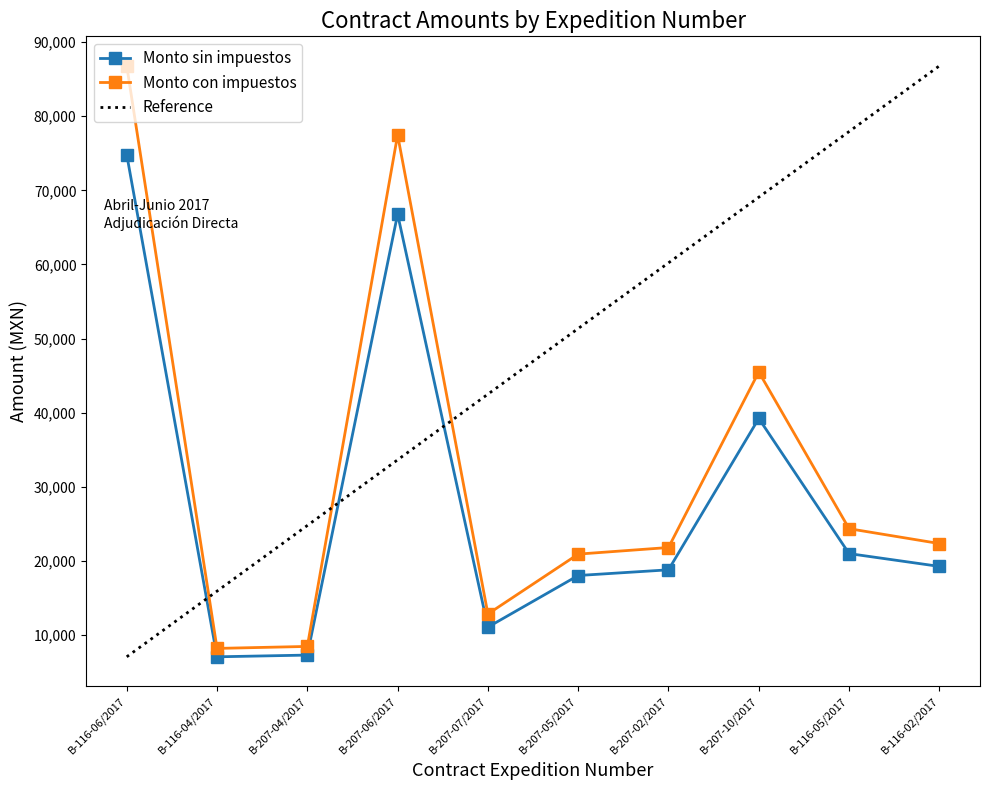

What is the value of the Monto con impuestos point at the 8th from the left?

45500.0